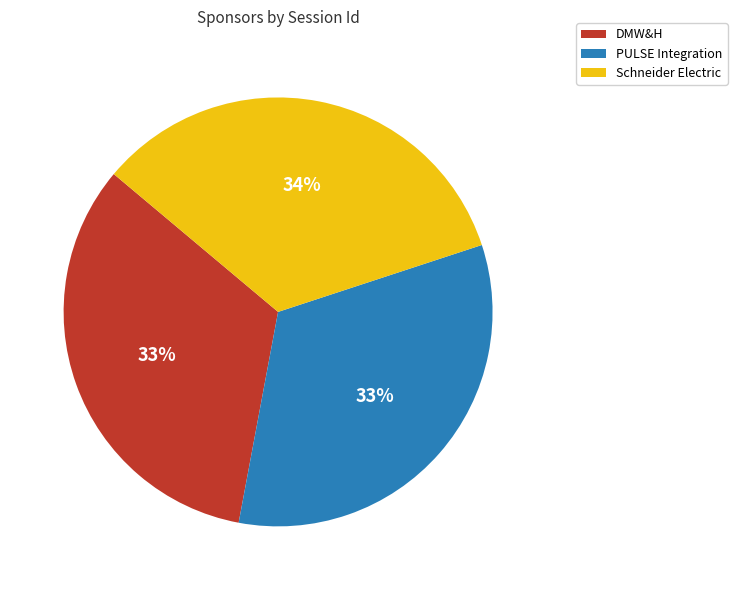

To the nearest percent, what is the combined percentage of Schneider Electric and PULSE Integration?

67%